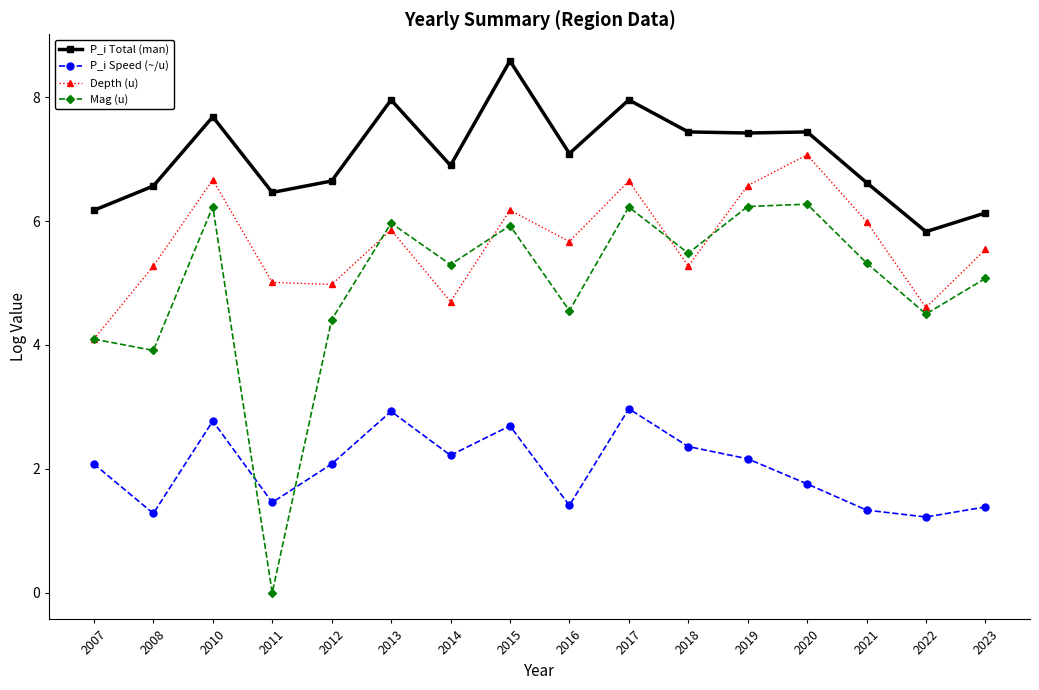

At which label does Depth (u) first exceed 5?

2008